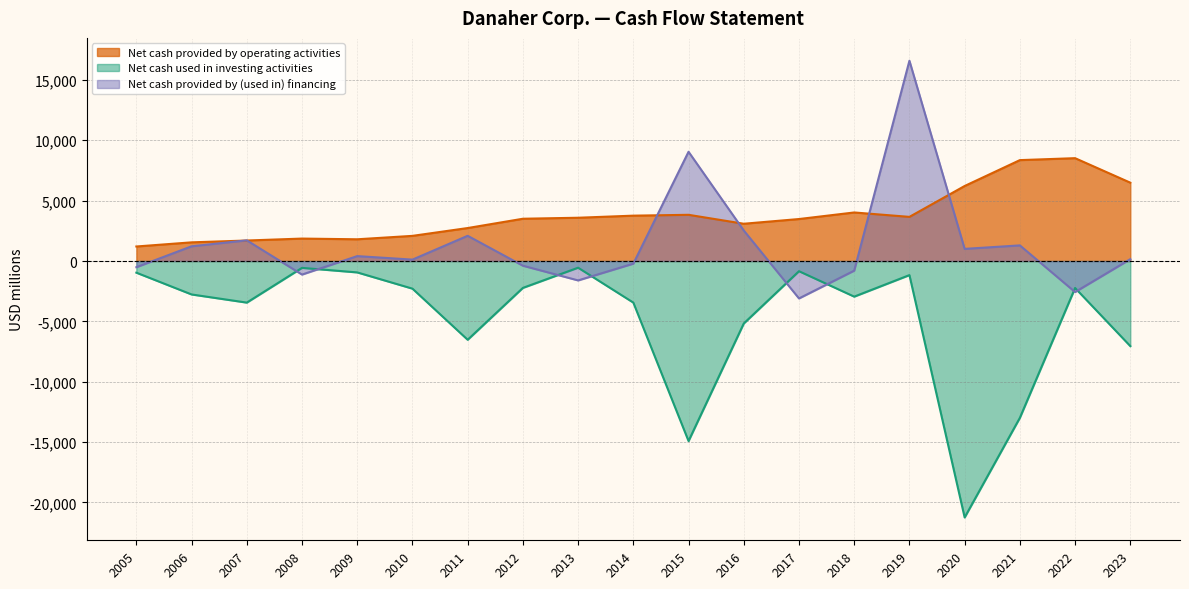

After their last crossing, which series has the higher values: Net cash provided by (used in) financing or Net cash used in investing activities?

Net cash provided by (used in) financing